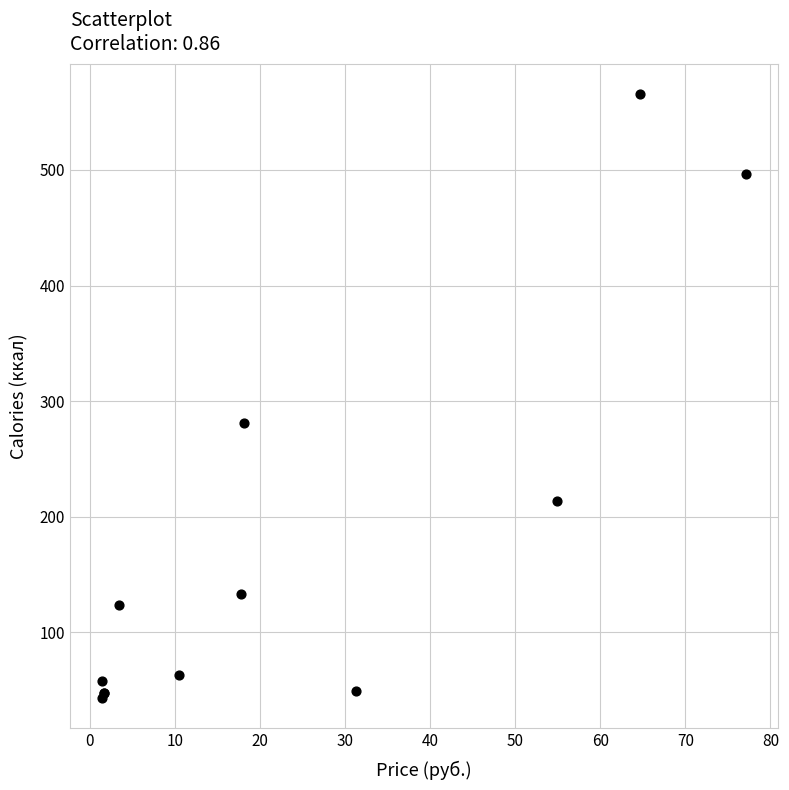

What Y value in the scatter plot is closest to 304?

281.3